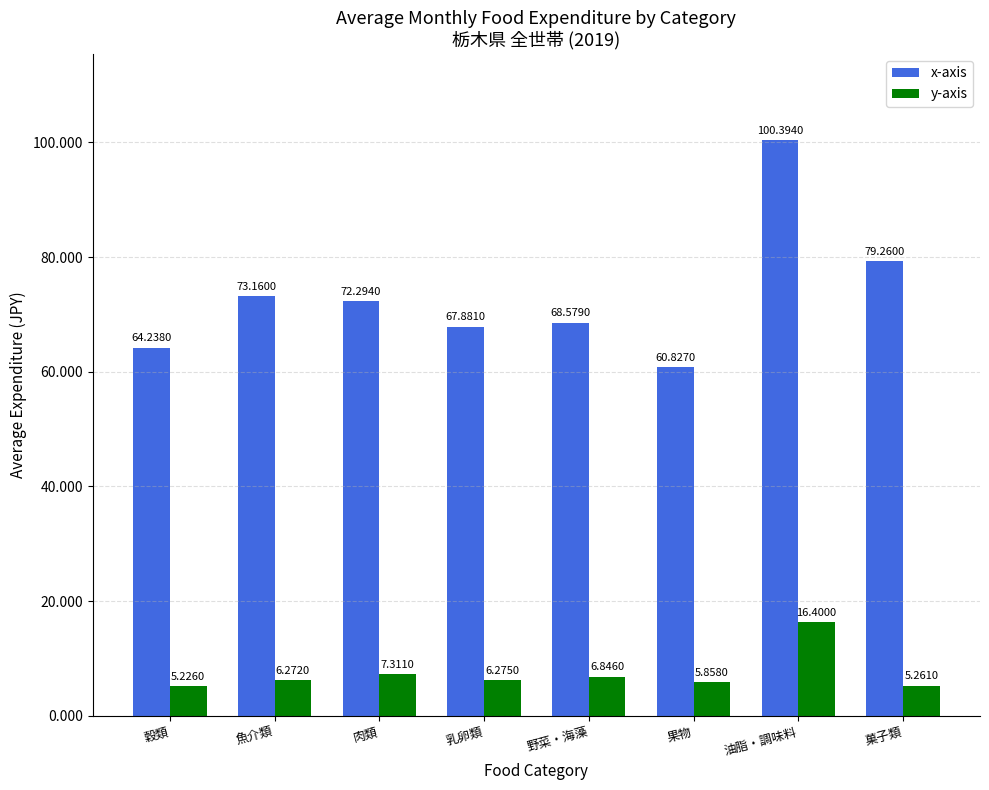

What is the sum of the x-axis values at 菓子類 and 油脂・調味料?

179654